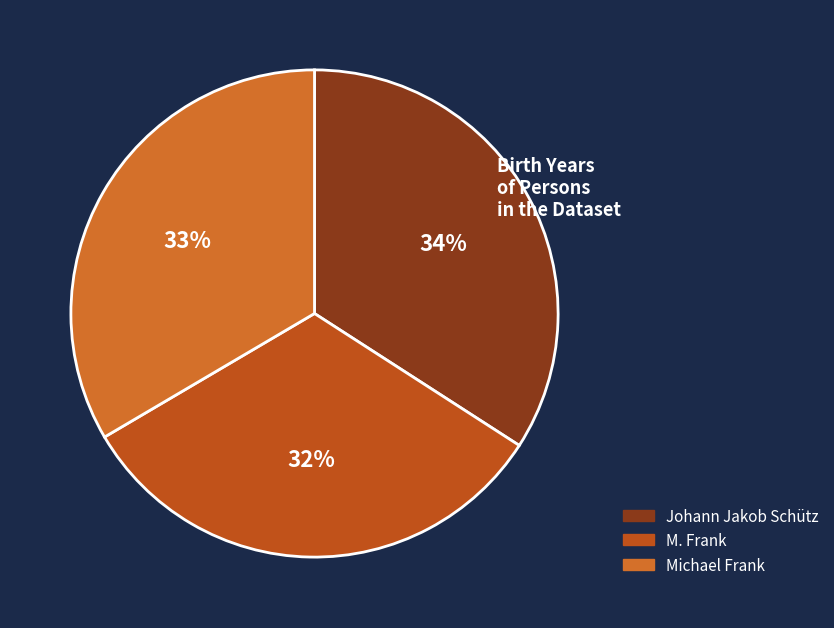

How many segments does this pie chart have?

3